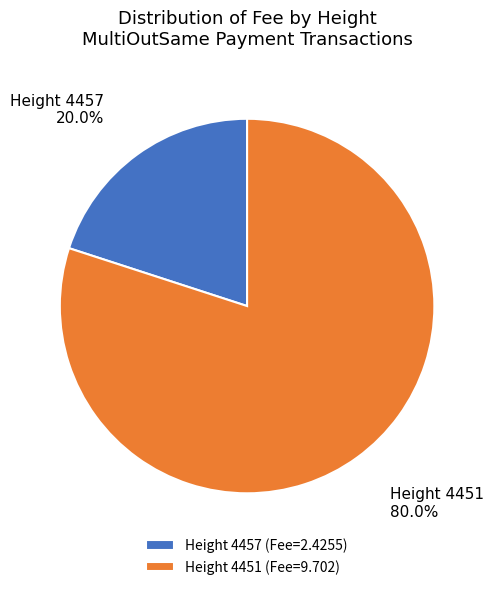

Between Height 4457 (Fee=2.4255) and Height 4451 (Fee=9.702), which is larger?

Height 4451 (Fee=9.702)